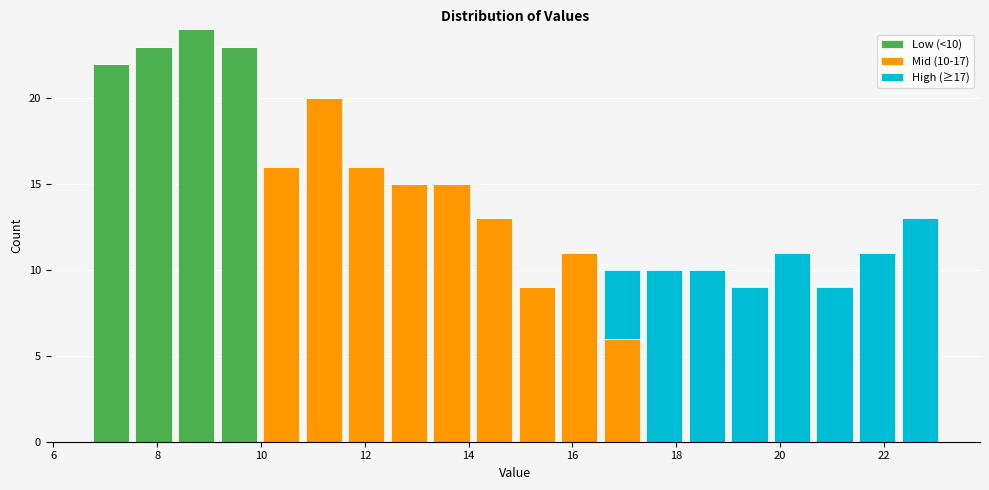

Which range on the x-axis has the tallest stacked bar (by total height)?

8.34 to 9.16